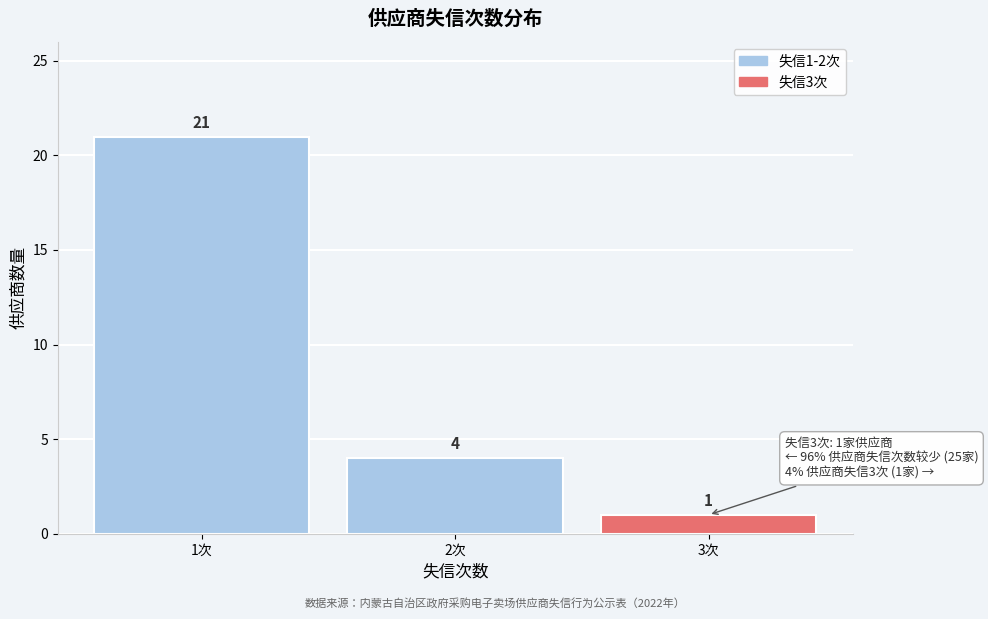

Reading left to right, transcribe all the data shown in this chart.

1次=21	2次=4	3次=1